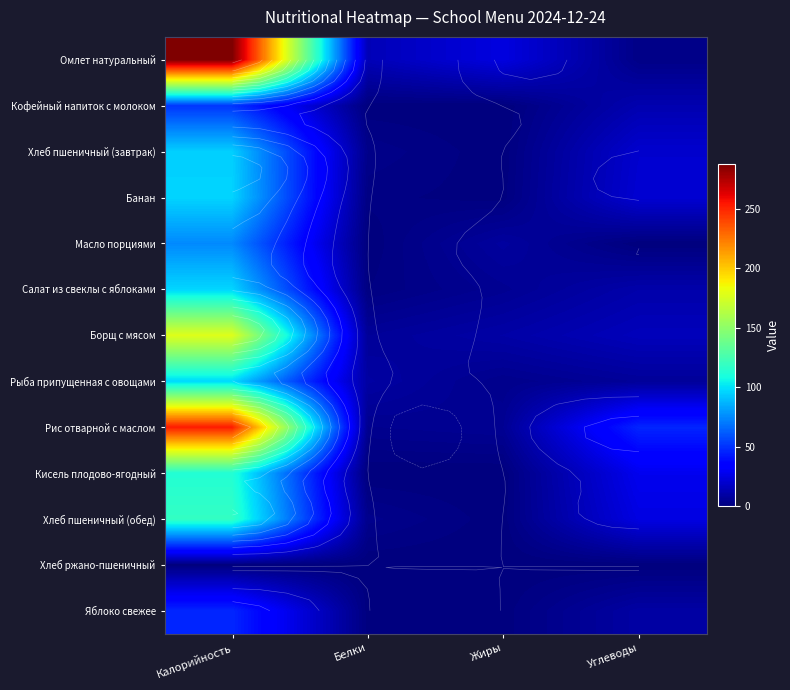

Is it true that Борщ с мясом equals 5.6 at Жиры?

False